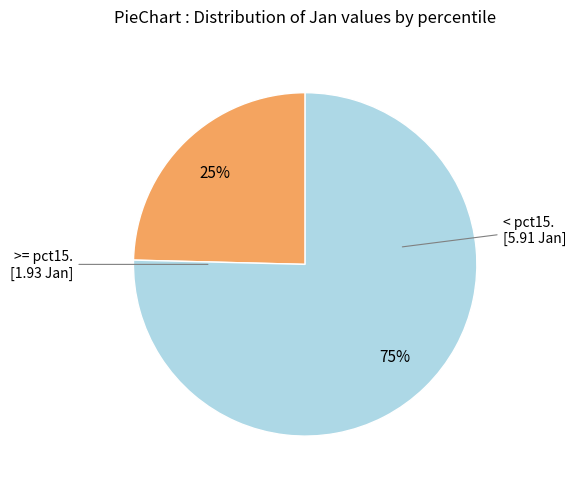

Rank the categories by value from highest to lowest.

< pct15. [5.91 Jan], >= pct15. [1.93 Jan]